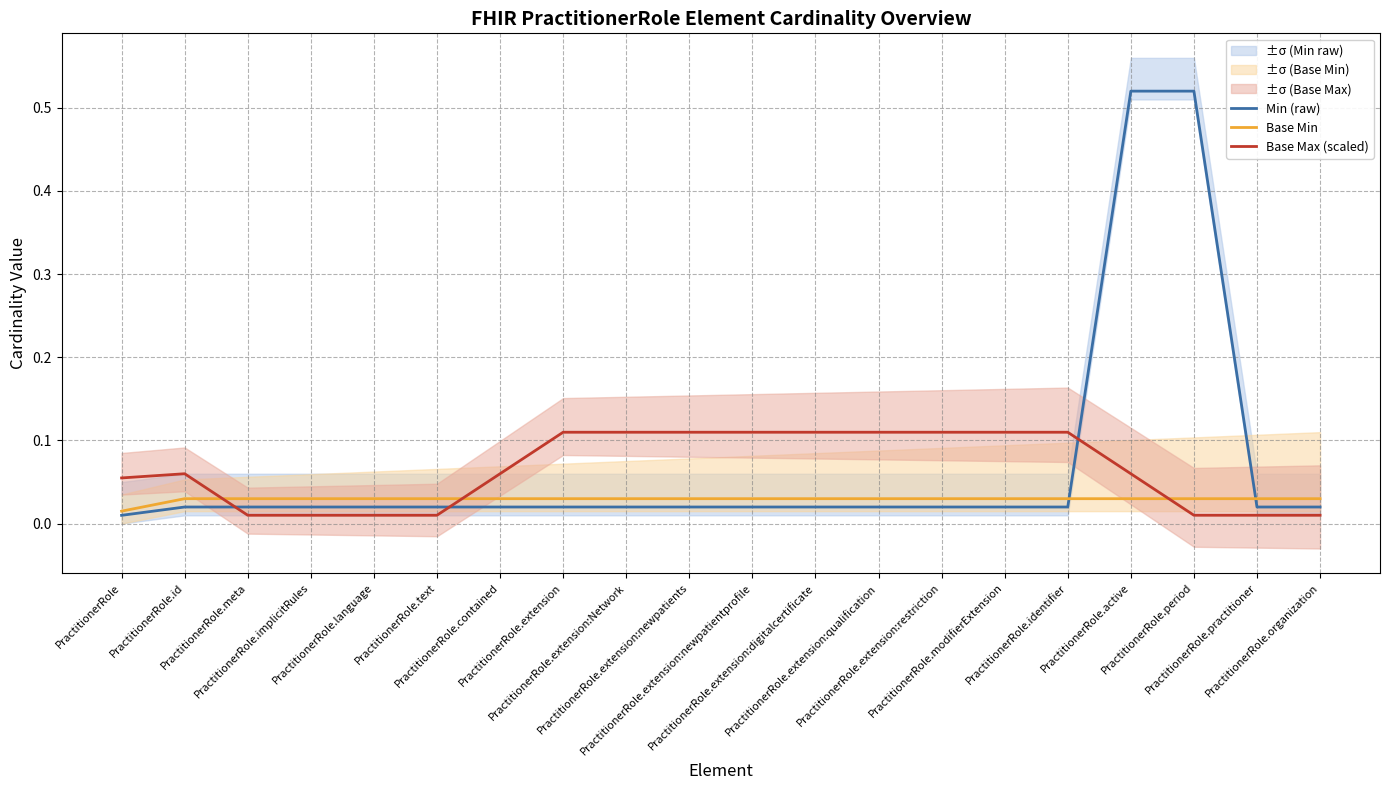

True or false: Base Max (scaled) has a value of 0.1 at PractitionerRole.

True